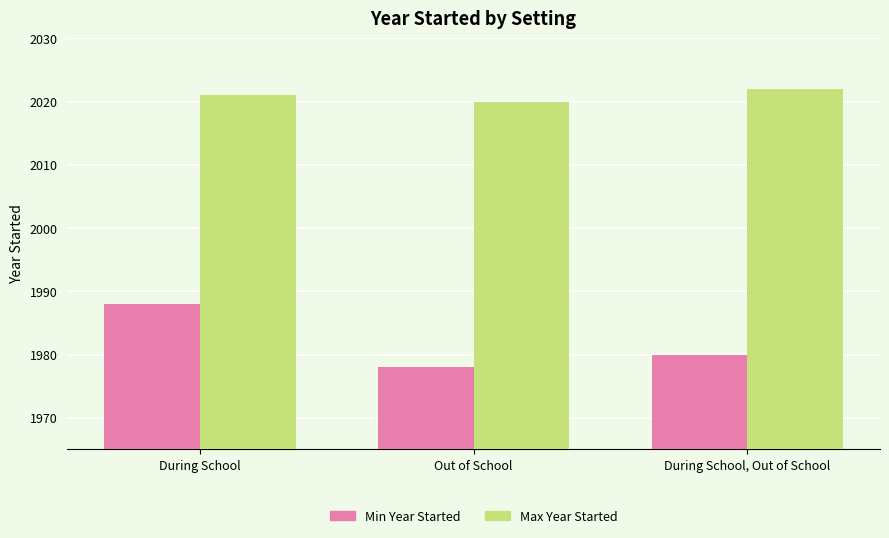

Reading left to right, what are all the values shown in this chart?

Min Year Started: 1988	1978	1980
Max Year Started: 2021	2020	2022